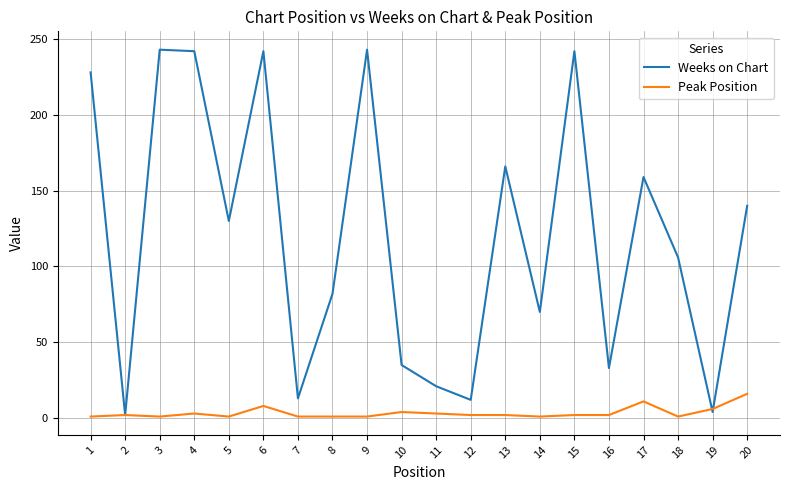

List the series in order of their overall mean, lowest first.

Peak Position, Weeks on Chart